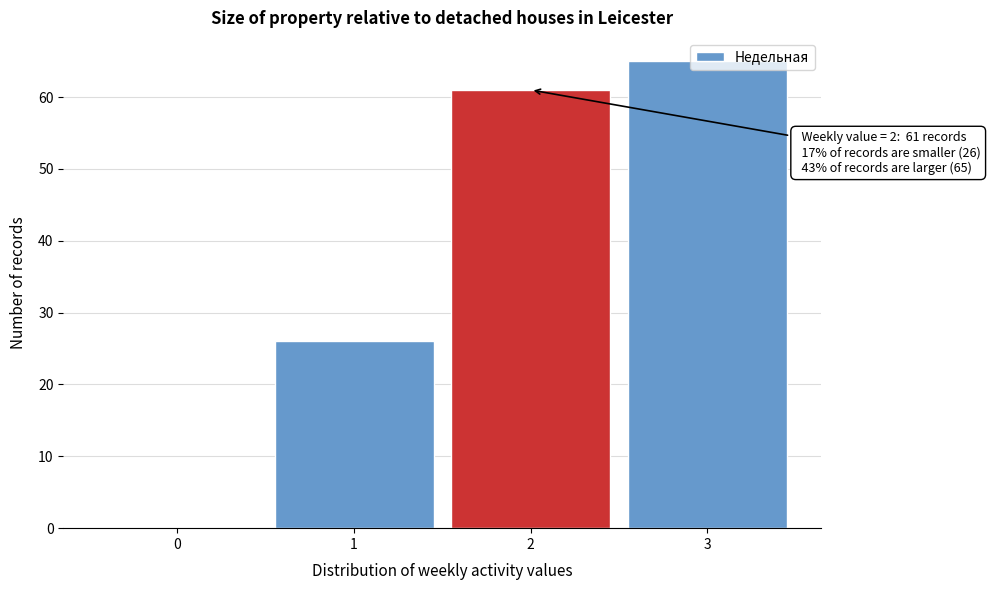

Which label corresponds to the largest value in the chart?

3